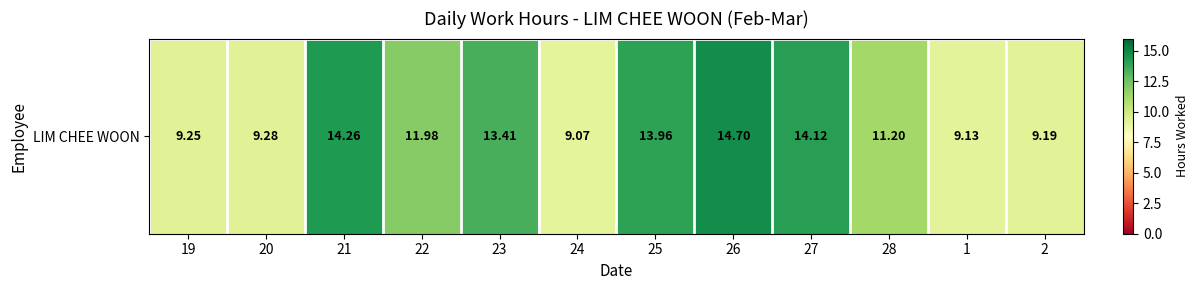

What is the maximum value shown in the chart?

14.7